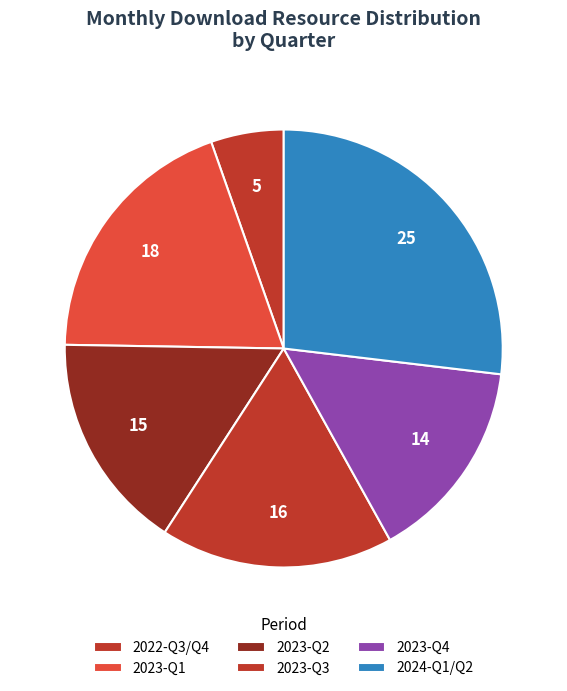

Which slice is the largest?

2024-Q1/Q2